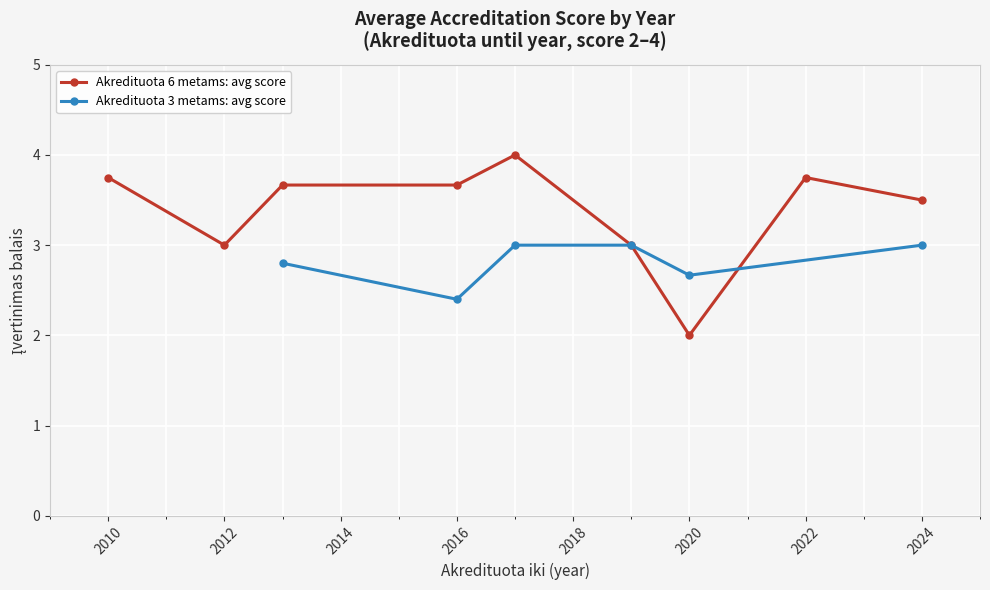

What is the lowest value of the Akredituota 6 metams: avg score series?

2.0